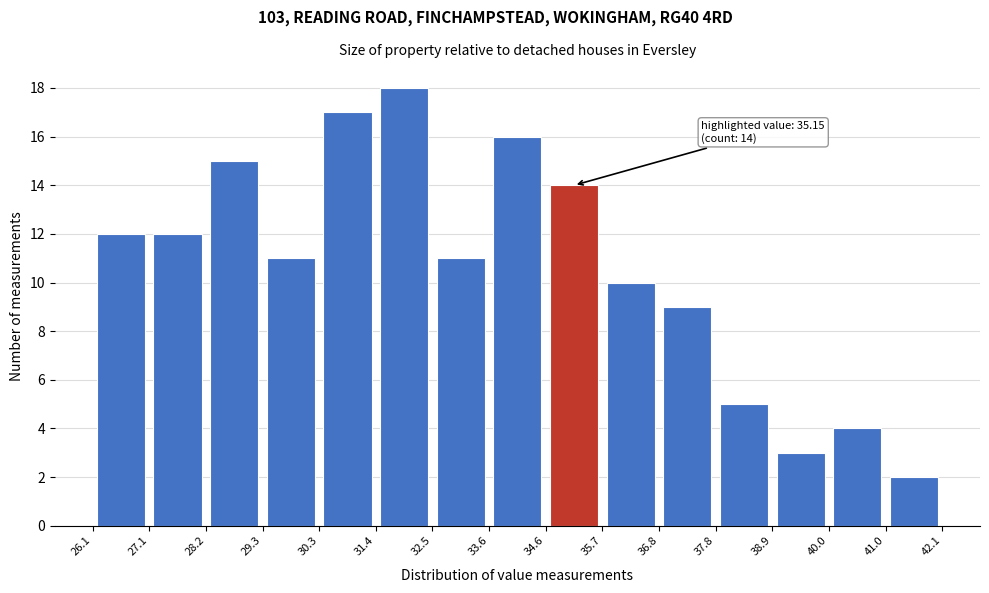

Over which range of the x-axis is the bar tallest?

31.4 to 32.5